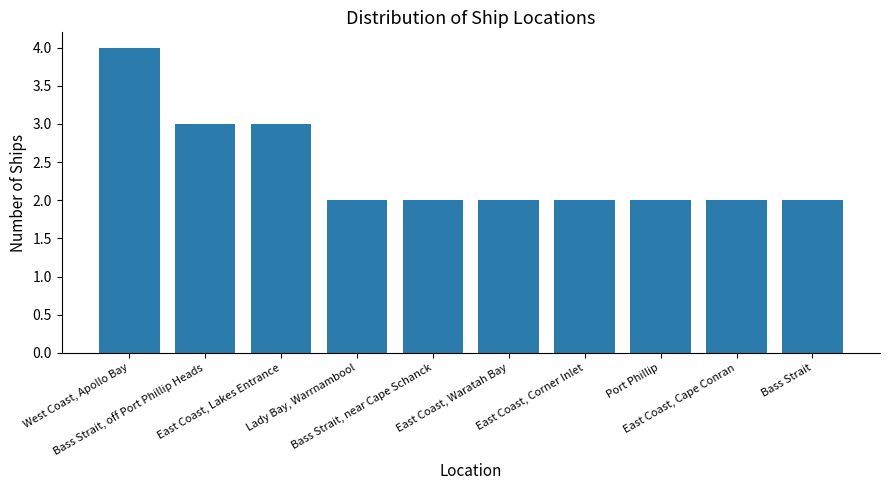

What is the ratio of the value at Lady Bay, Warrnambool to the value at Bass Strait, off Port Phillip Heads?

0.7